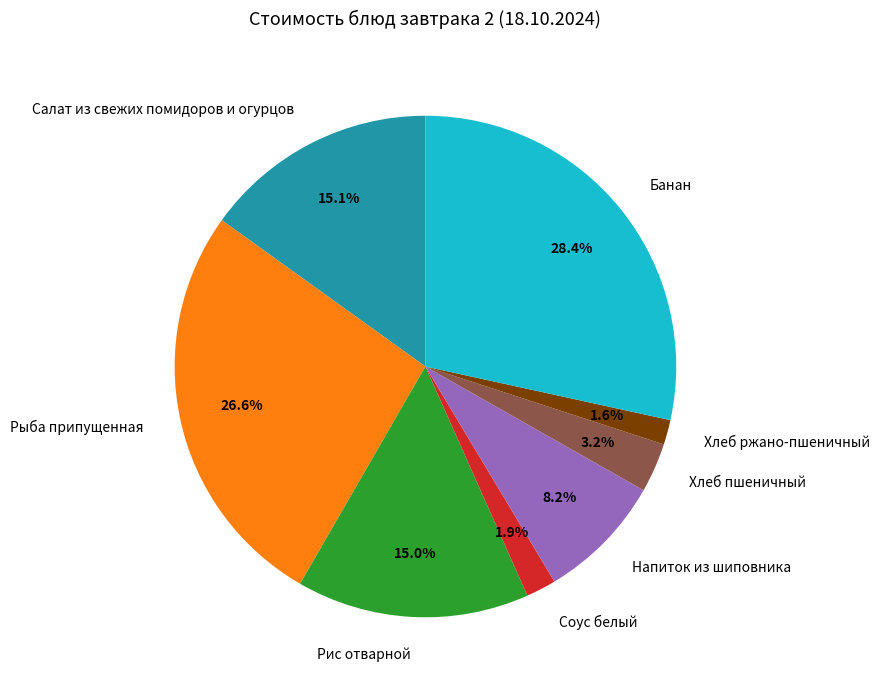

Which slice is the largest?

Банан